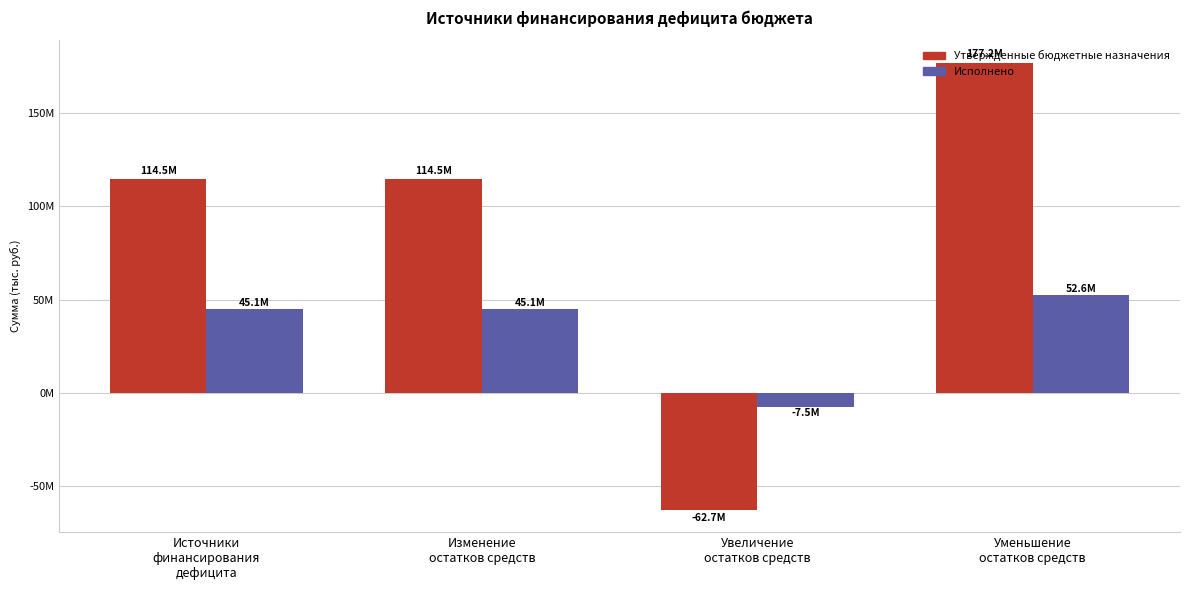

At how many categories does at least one series exceed 98772945?

3